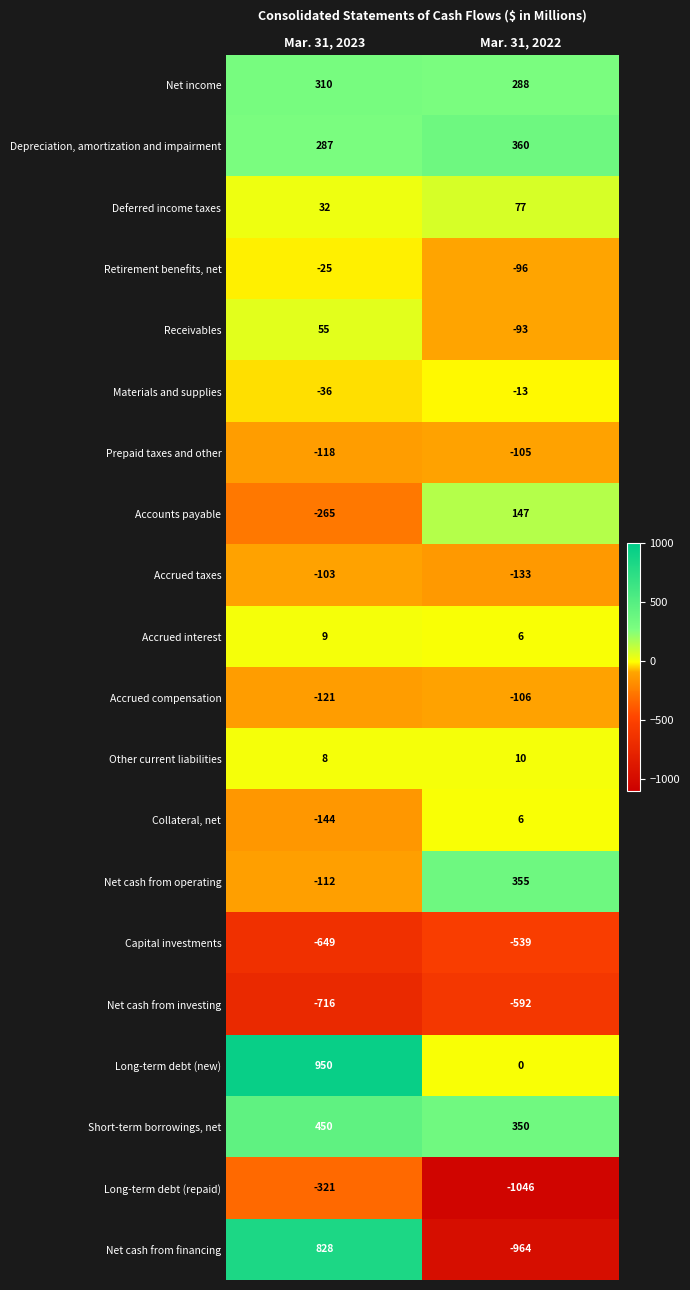

What value does the Depreciation, amortization and impairment series have at Mar. 31, 2022?

360